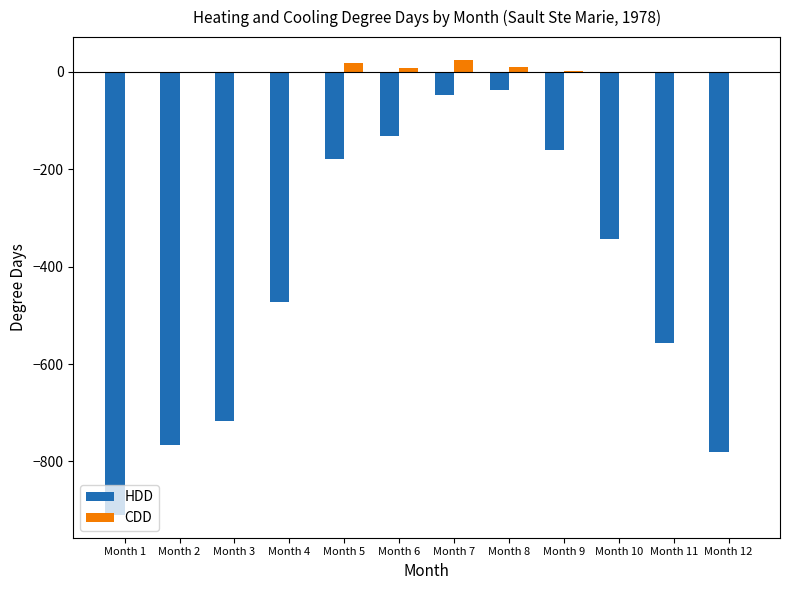

The HDD series shows -766.9 at Month 2. True or false?

True